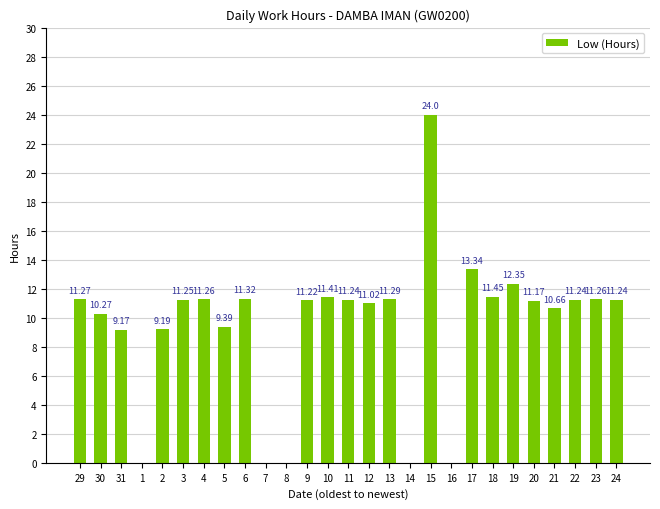

What is the sum of all values?

256.0